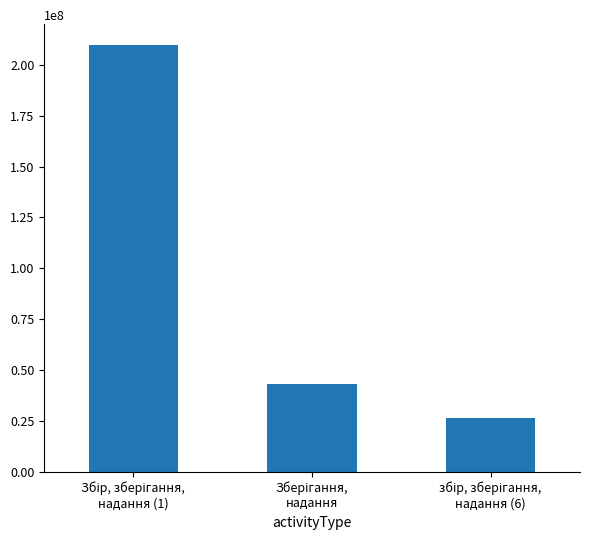

What is the greatest value displayed?

209497724